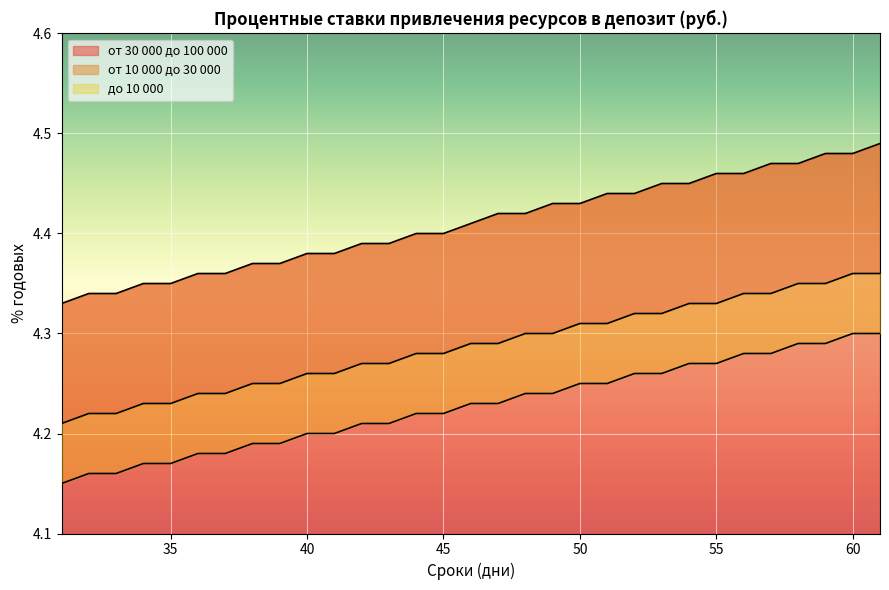

Reading right to left, what are all the values shown in this chart?

от 30 000 до 100 000: 61=4.5	60=4.5	59=4.5	58=4.5	57=4.5	56=4.5	55=4.5	54=4.5	53=4.5	52=4.4	51=4.4	50=4.4	49=4.4	48=4.4	47=4.4	46=4.4	45=4.4	44=4.4	43=4.4	42=4.4	41=4.4	40=4.4	39=4.4	38=4.4	37=4.4	36=4.4	35=4.3	34=4.3	33=4.3	32=4.3	31=4.3
от 10 000 до 30 000: 61=4.4	60=4.4	59=4.3	58=4.3	57=4.3	56=4.3	55=4.3	54=4.3	53=4.3	52=4.3	51=4.3	50=4.3	49=4.3	48=4.3	47=4.3	46=4.3	45=4.3	44=4.3	43=4.3	42=4.3	41=4.3	40=4.3	39=4.2	38=4.2	37=4.2	36=4.2	35=4.2	34=4.2	33=4.2	32=4.2	31=4.2
до 10 000: 61=4.3	60=4.3	59=4.3	58=4.3	57=4.3	56=4.3	55=4.3	54=4.3	53=4.3	52=4.3	51=4.2	50=4.2	49=4.2	48=4.2	47=4.2	46=4.2	45=4.2	44=4.2	43=4.2	42=4.2	41=4.2	40=4.2	39=4.2	38=4.2	37=4.2	36=4.2	35=4.2	34=4.2	33=4.2	32=4.2	31=4.2